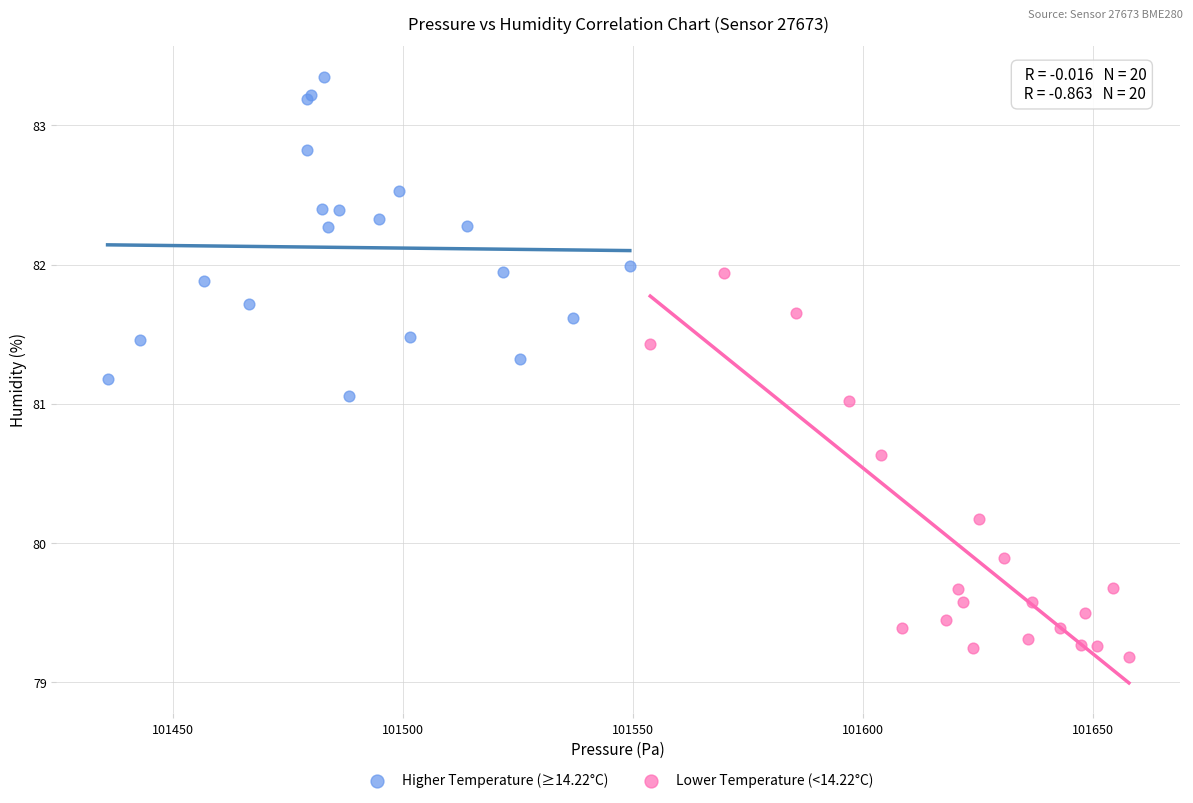

Which series has the widest spread of Y values?

Lower Temperature (<14.22°C)